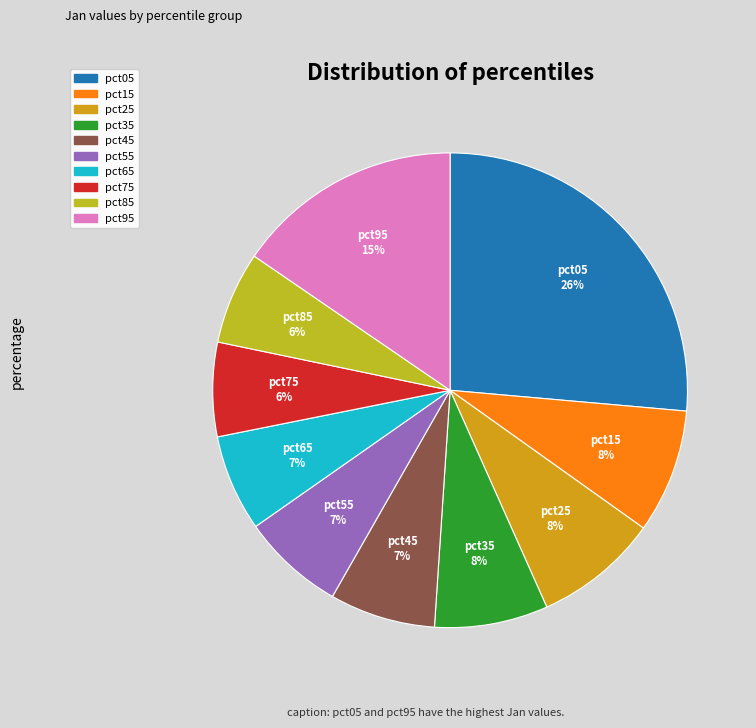

How many segments does this pie chart have?

10